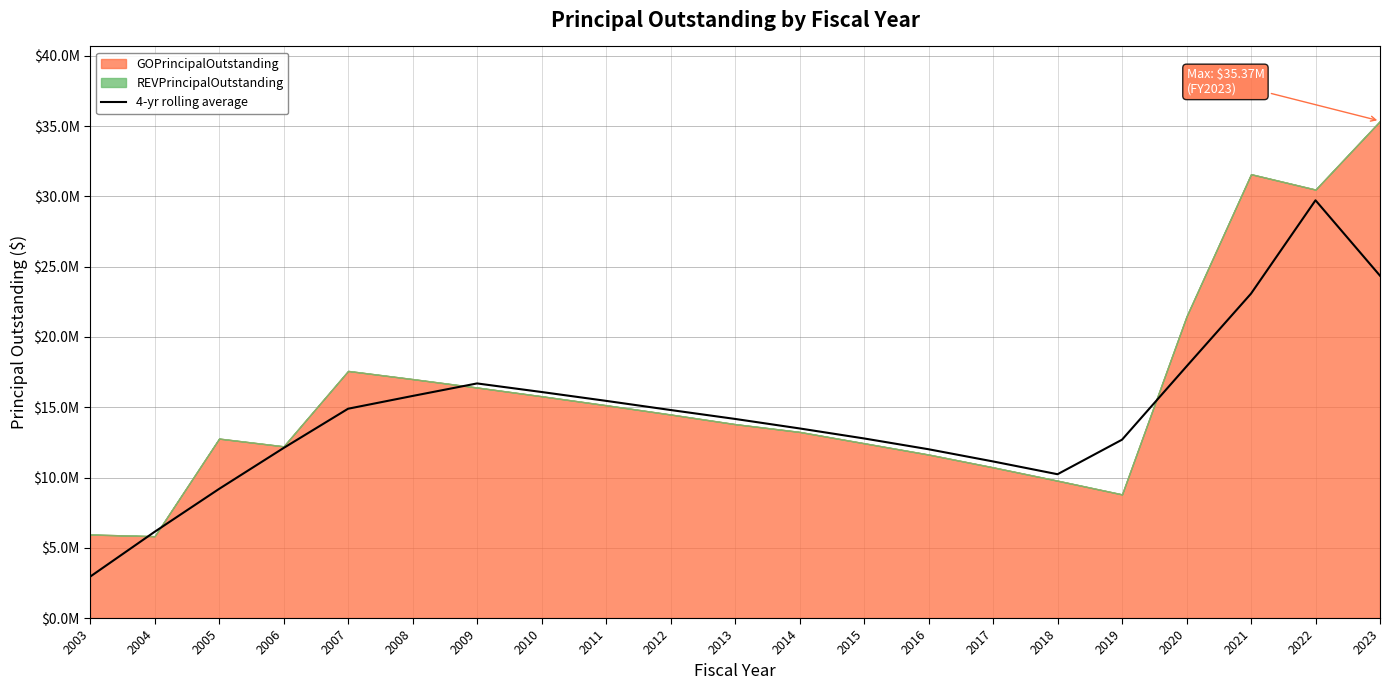

What is the value of the 3rd point from the left?

9190000